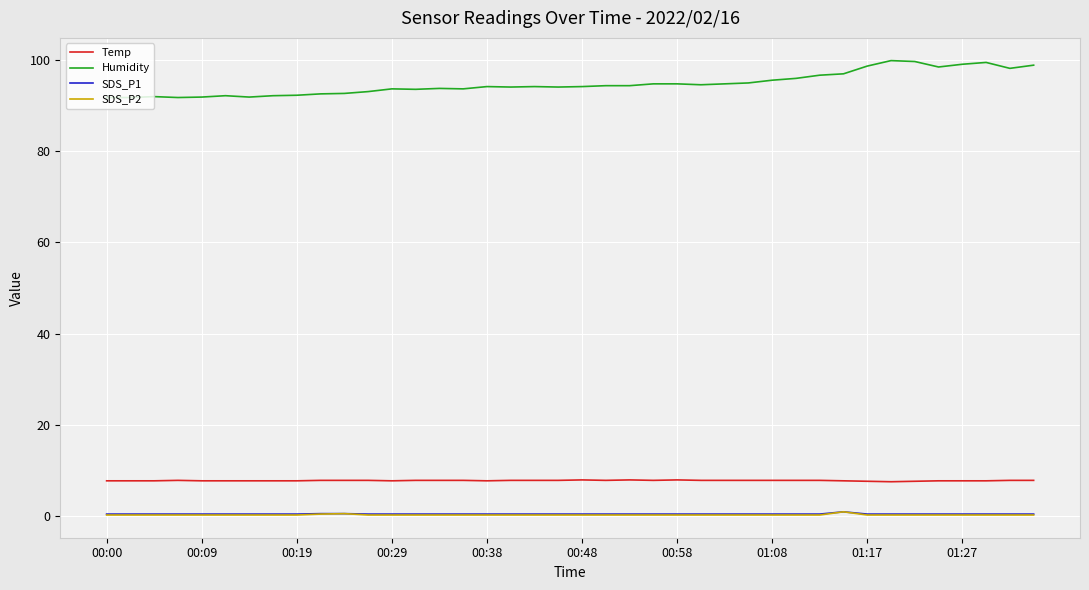

Which series has the largest total across all categories?

Humidity